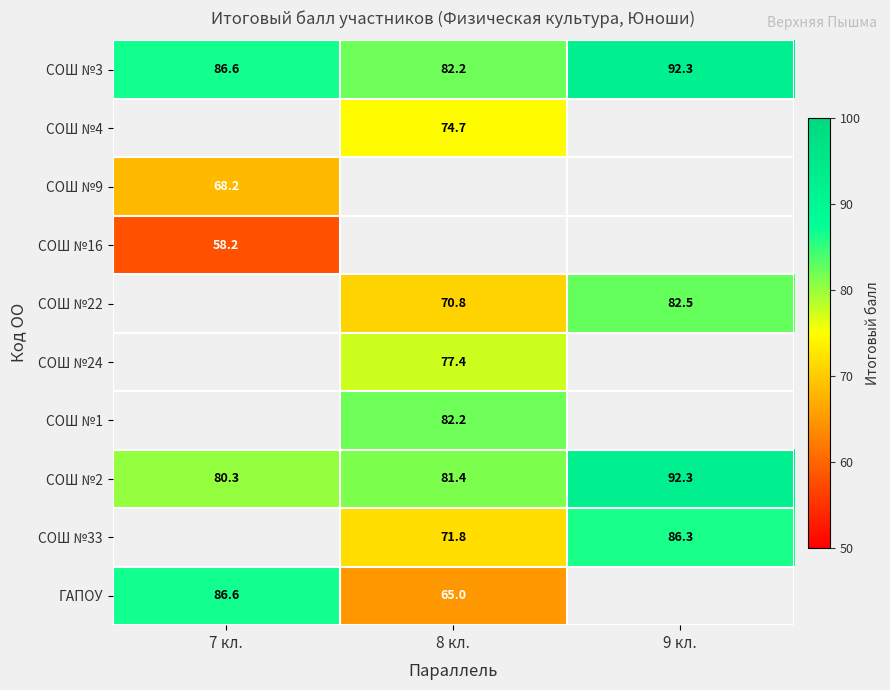

Which category has the lowest value in the СОШ №3 series?

8 кл.